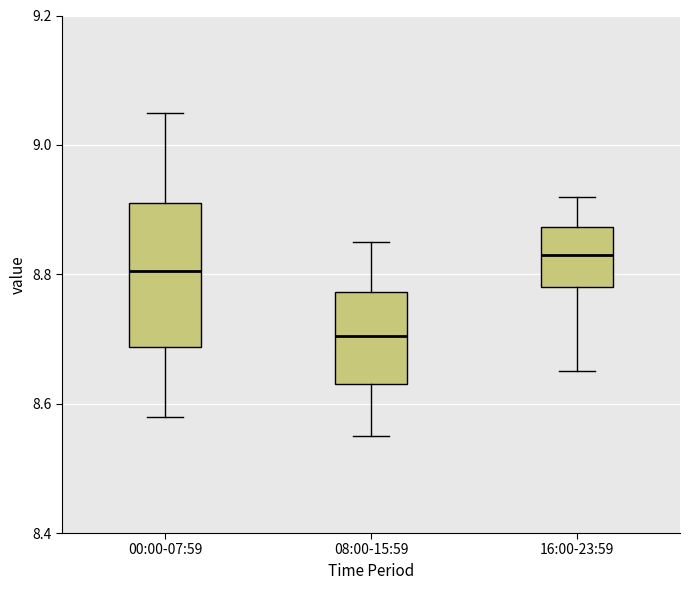

Where is the lower edge of the box for 00:00-07:59 on the y-axis? The values are not printed on the chart, so give them approximately, as read against the axis.

8.68